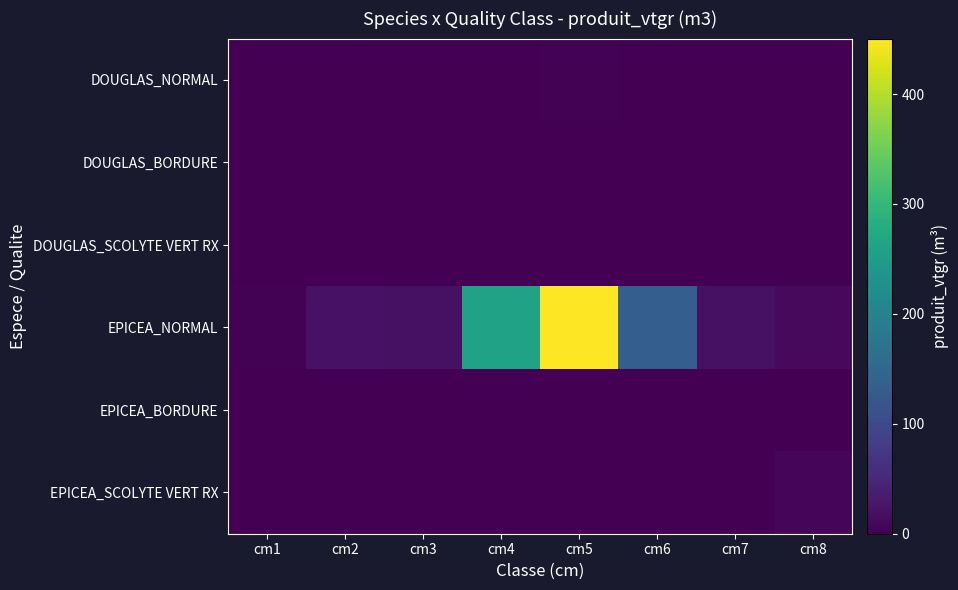

What is the total value across all series at cm4?

261.1